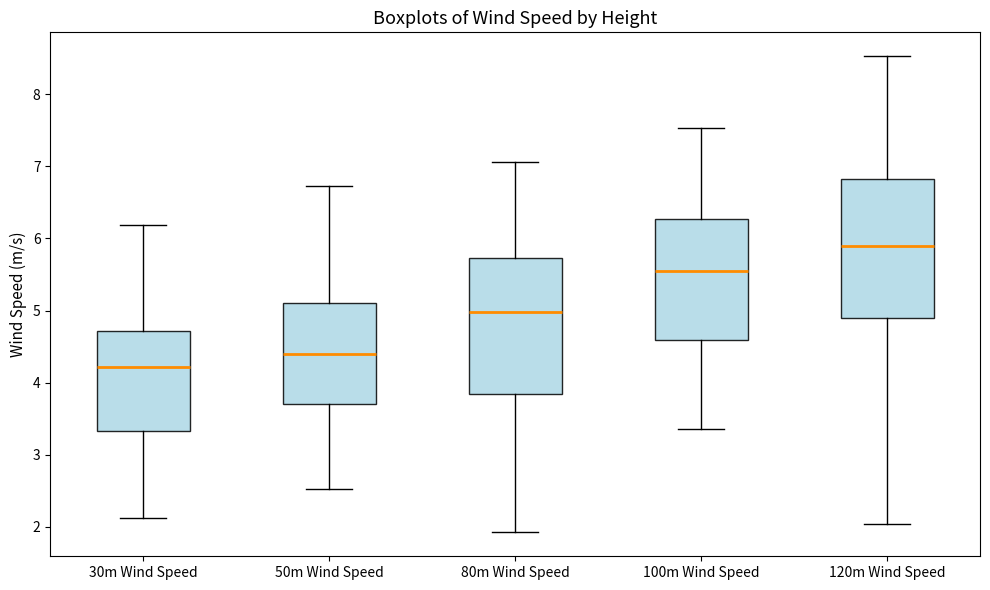

Reading left to right, read every box against the y-axis: the position of its median line, the range the box covers, and the ends of its whiskers. The values are not printed on the chart, so give them approximately, as read against the axis.

30m Wind Speed: median 4.2, box 3.3 to 4.7, whiskers 2.1 to 6.2
50m Wind Speed: median 4.4, box 3.7 to 5.1, whiskers 2.5 to 6.7
80m Wind Speed: median 5.0, box 3.8 to 5.7, whiskers 1.9 to 7.1
100m Wind Speed: median 5.6, box 4.6 to 6.3, whiskers 3.4 to 7.5
120m Wind Speed: median 5.9, box 4.9 to 6.8, whiskers 2.0 to 8.5